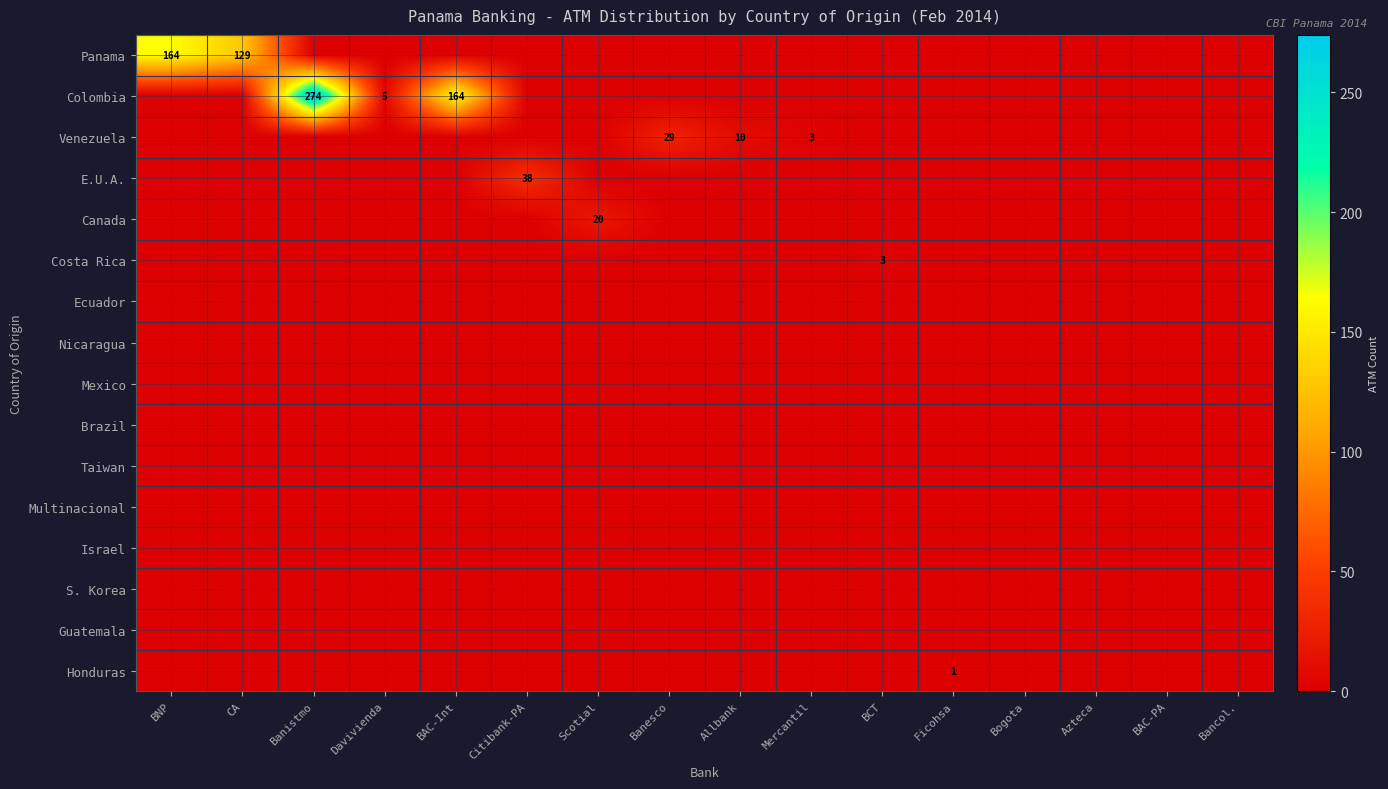

At how many categories does at least one series exceed 173?

1